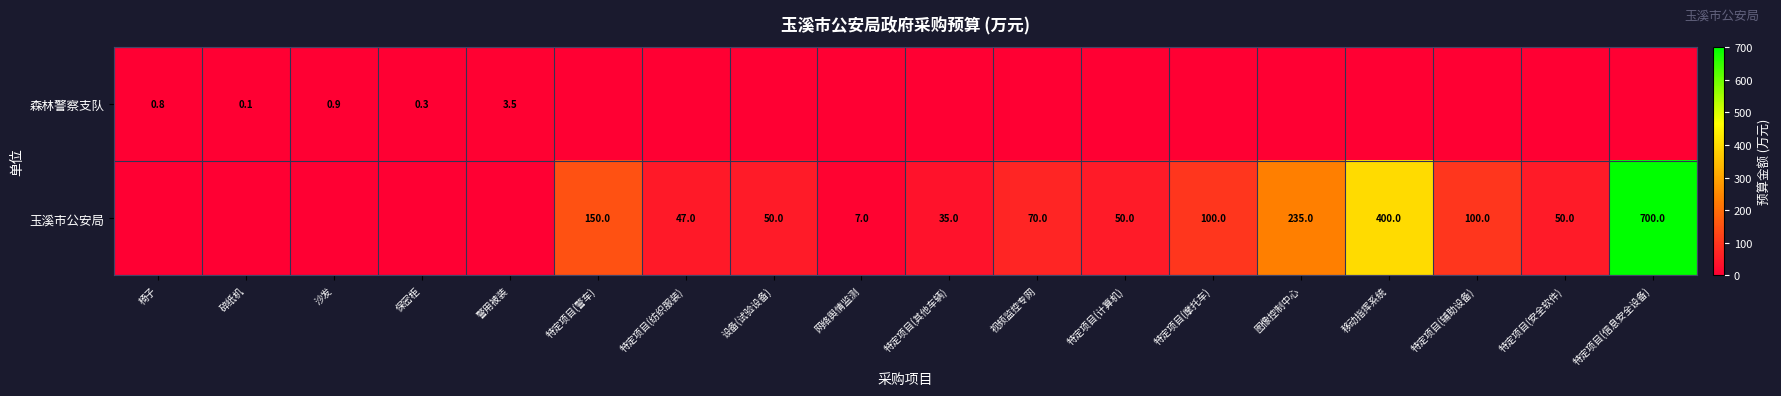

The value of 玉溪市公安局 at 特定项目(信息安全设备) is 977.5. True or false?

False